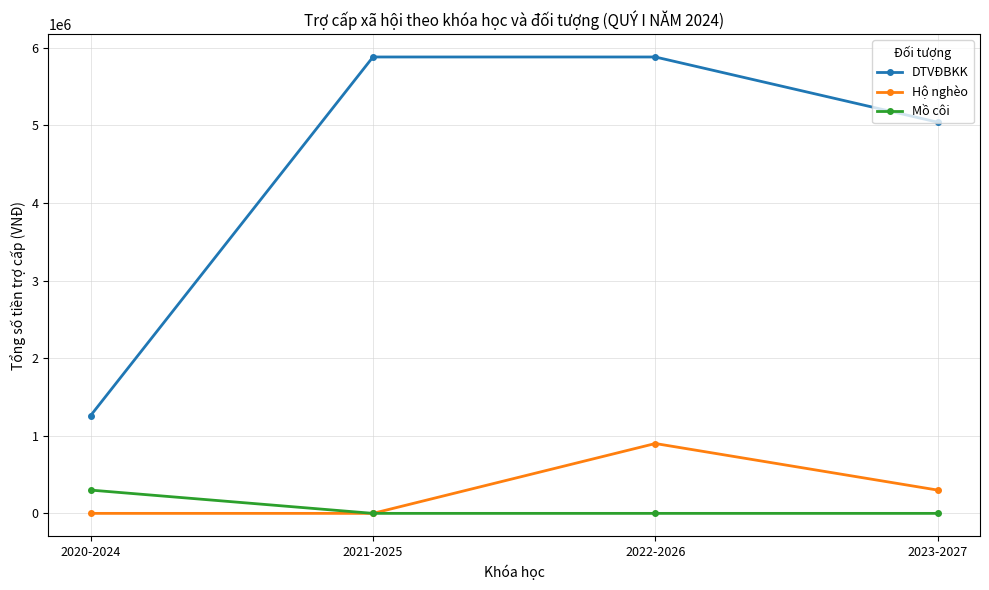

What is the highest value of the Mồ côi series?

300000